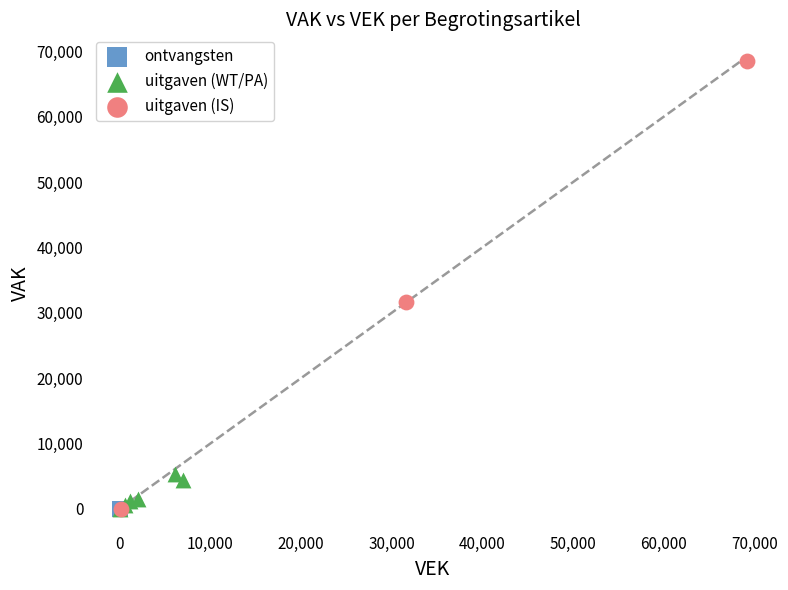

Which series reaches the maximum Y coordinate?

uitgaven (IS)